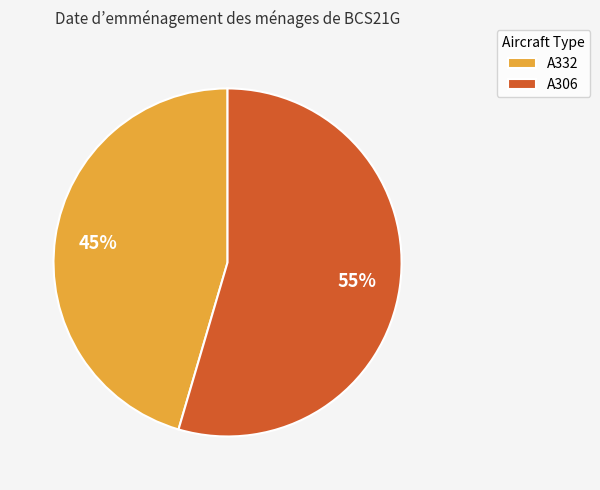

Does any single category account for the majority?

Yes